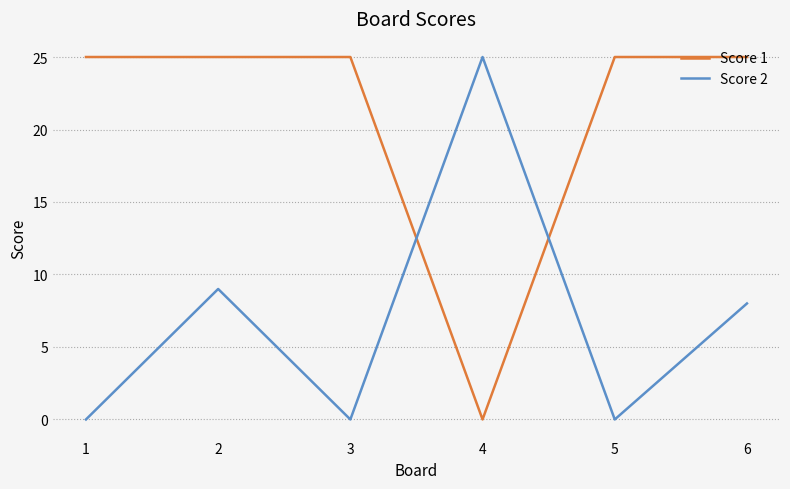

Is it true that Score 2 equals 8 at 6?

True